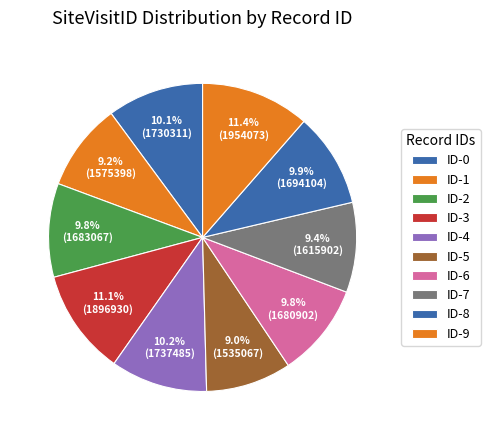

How many segments does this pie chart have?

10